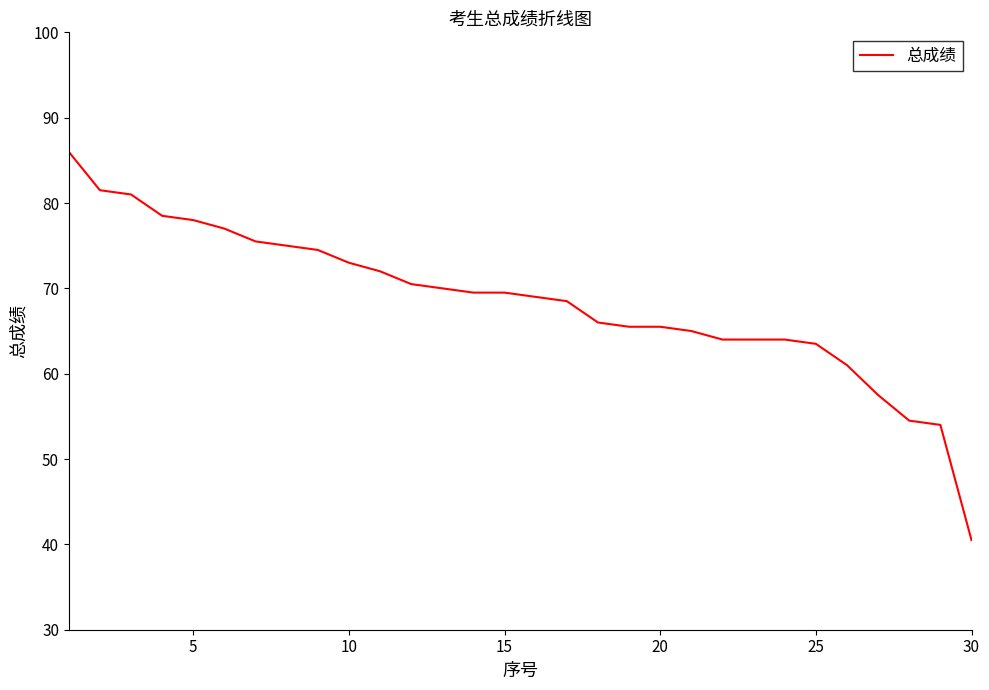

Reading right to left, what are all the values shown in this chart?

40.5	54.0	54.5	57.5	61.0	63.5	64.0	64.0	64.0	65.0	65.5	65.5	66.0	68.5	69.0	69.5	69.5	70.0	70.5	72.0	73.0	74.5	75.0	75.5	77.0	78.0	78.5	81.0	81.5	86.0